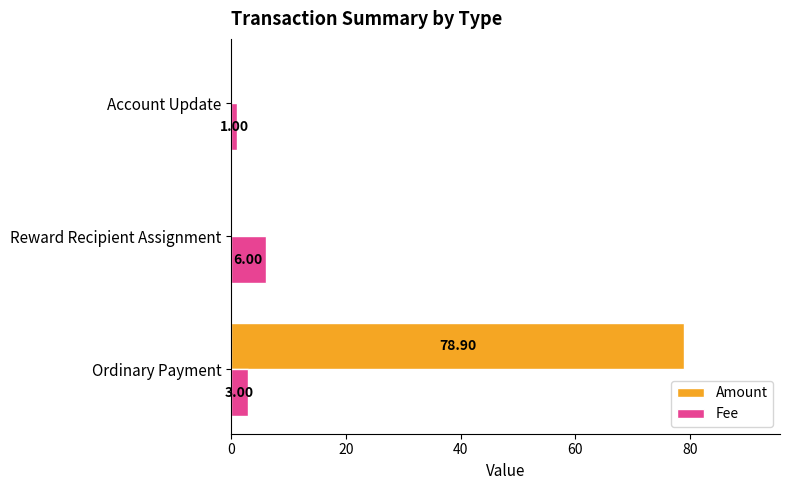

What is the sum of the Amount values at Ordinary Payment and Reward Recipient Assignment?

78.9